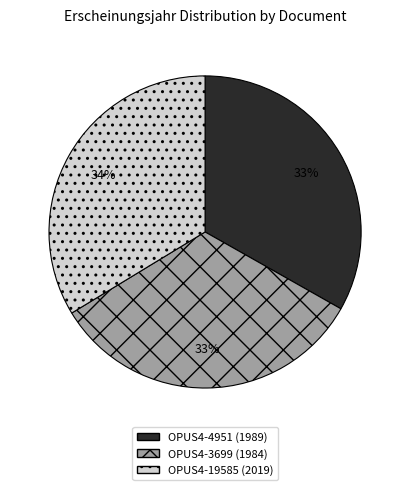

True or false: OPUS4-3699 (1984) accounts for 33% of the total.

True